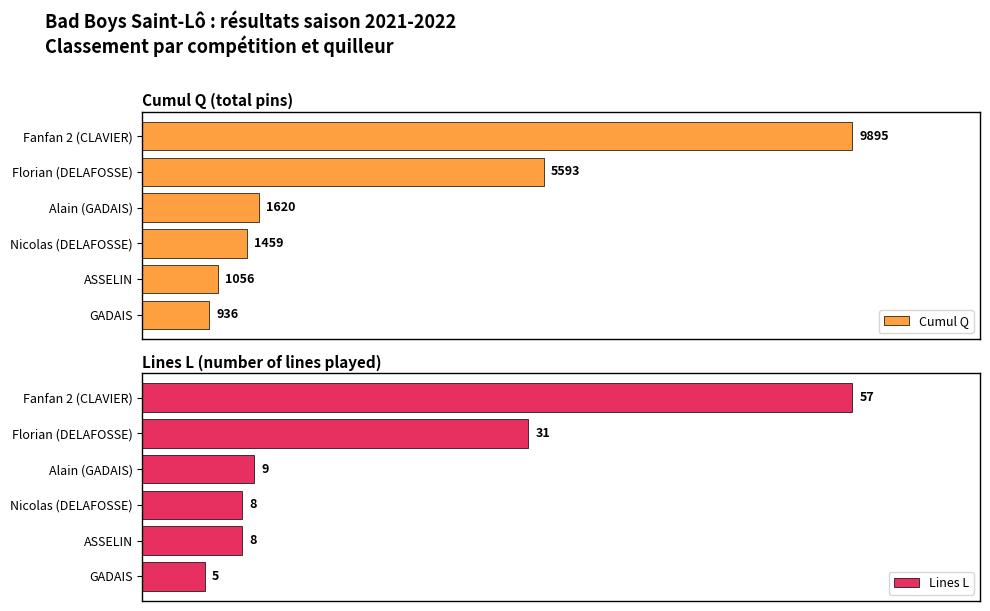

At how many categories does at least one series exceed 2136?

2